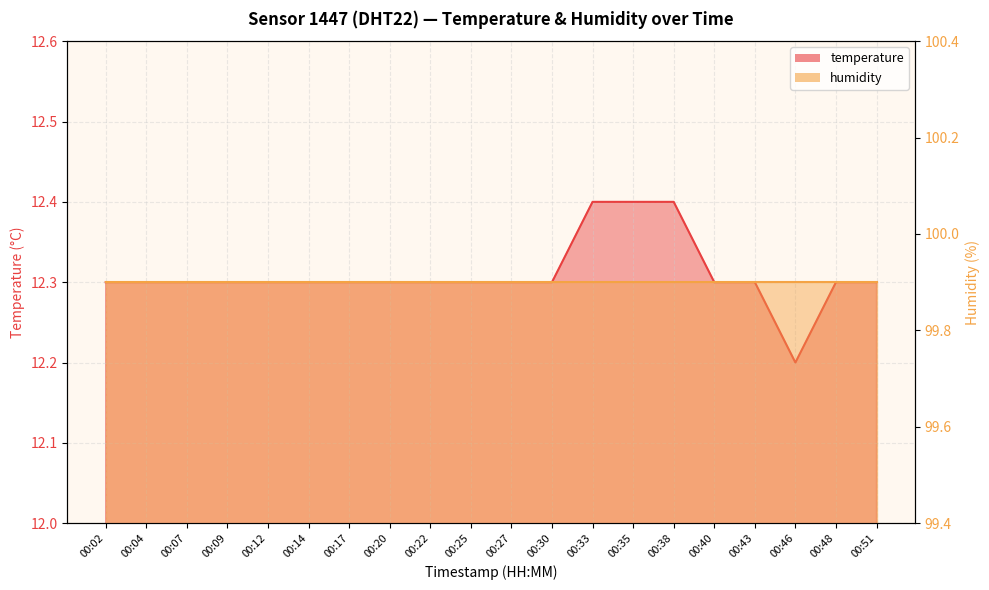

What is the value of the 11th point from the left?

12.3